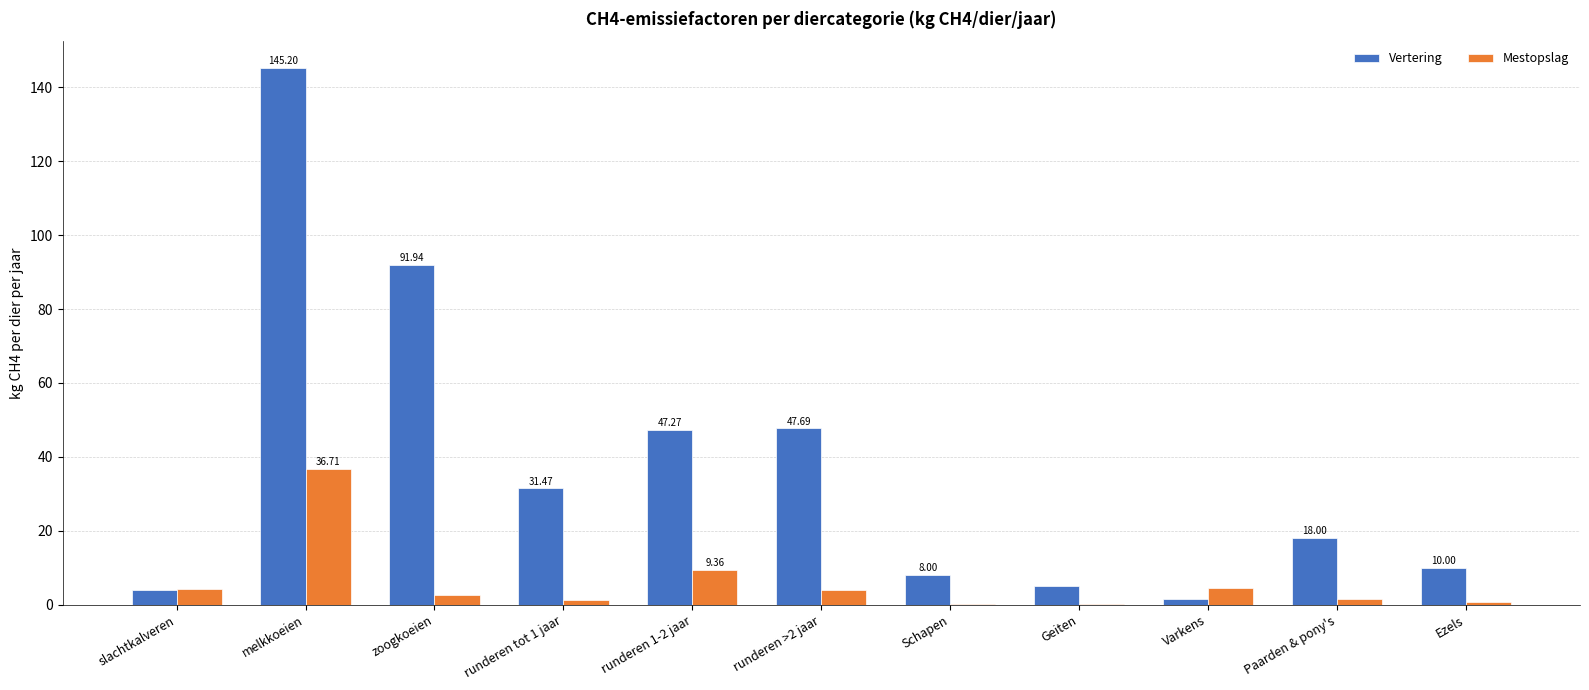

What is the difference between the Vertering values at slachtkalveren and zoogkoeien?

88.0